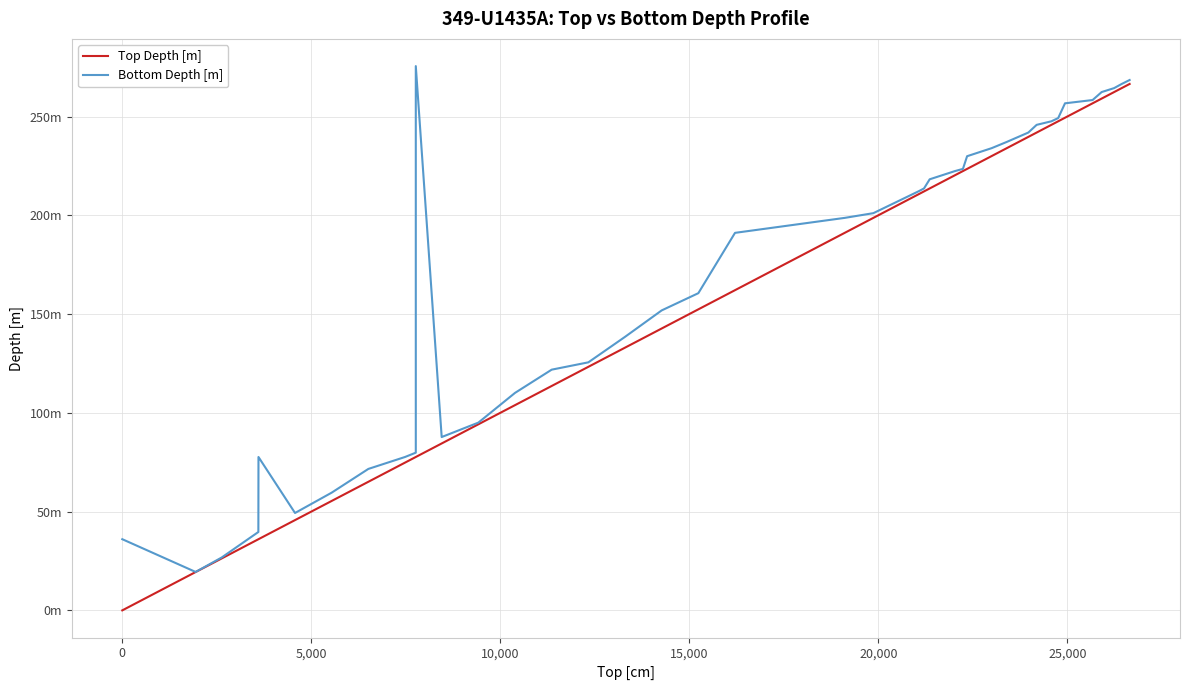

Reading left to right, what are all the values shown in this chart?

Top Depth [m]: 0.0	19.4	26.3	36.0	36.0	45.7	55.4	65.1	74.8	77.7	77.7	84.5	94.2	103.9	113.6	123.3	133.0	142.7	152.4	162.1	191.1	198.7	210.6	212.1	213.6	220.3	222.4	223.5	230.0	234.0	239.7	241.9	245.8	247.6	249.4	256.7	259.1	262.4	264.4	266.5
Bottom Depth [m]: 36.0	19.4	26.8	39.7	77.7	49.3	59.6	71.6	77.7	79.8	275.5	87.8	95.0	110.1	121.9	125.6	138.5	151.9	160.6	191.1	198.7	201.1	212.1	213.6	218.2	222.4	223.5	229.9	234.0	237.2	241.9	245.8	247.6	249.2	256.7	258.4	262.4	264.4	266.5	268.5